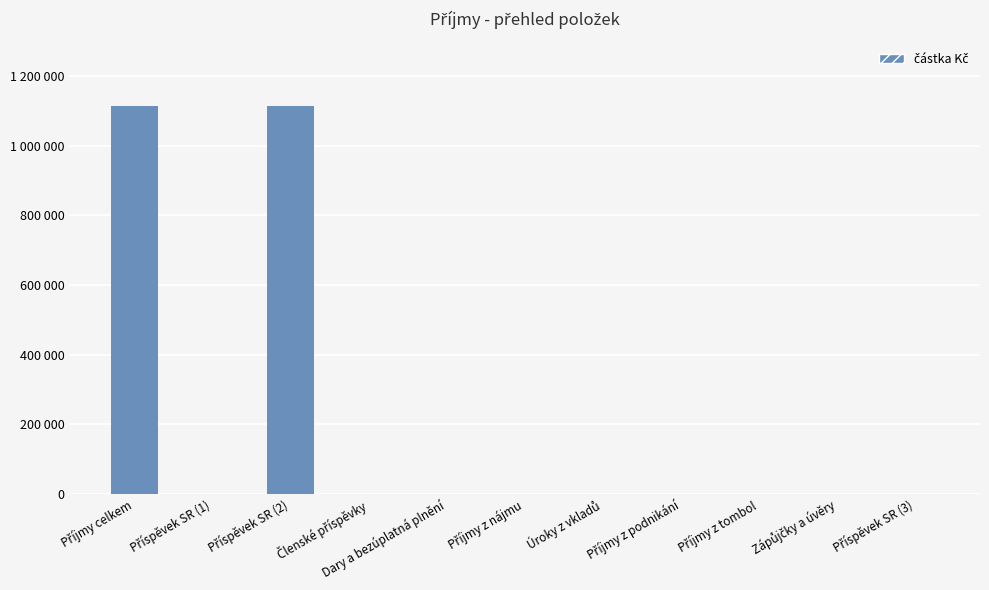

The chart shows a value of 0 at Dary a bezúplatná plnění. True or false?

True